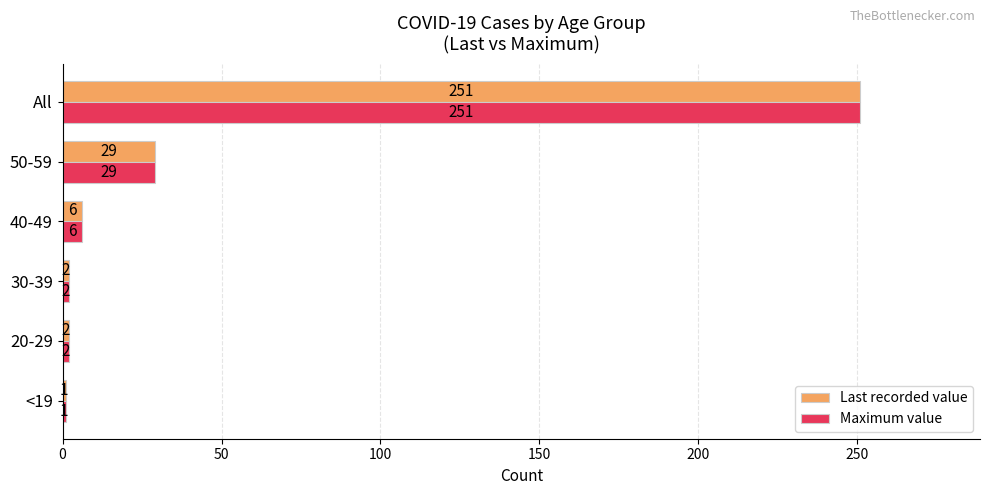

What is the maximum value shown in the chart?

251